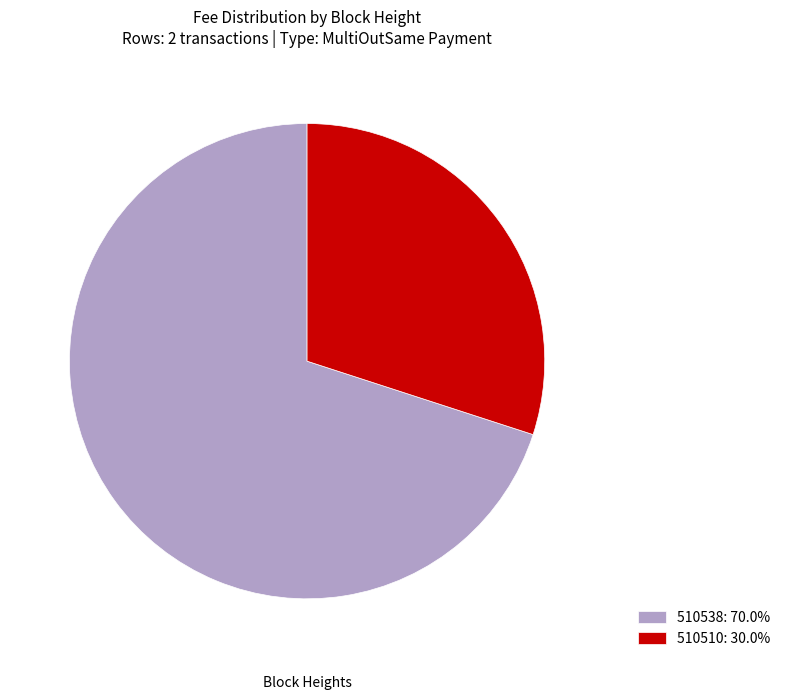

Does 510538: 70.0% represent more than half of the total?

Yes